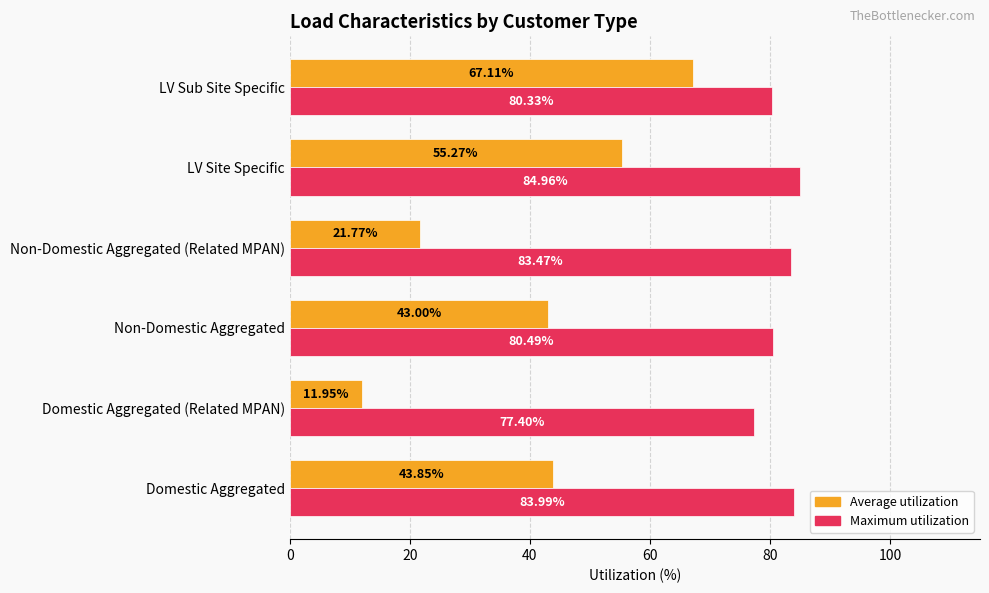

Which series has the largest range (max minus min)?

Average utilization